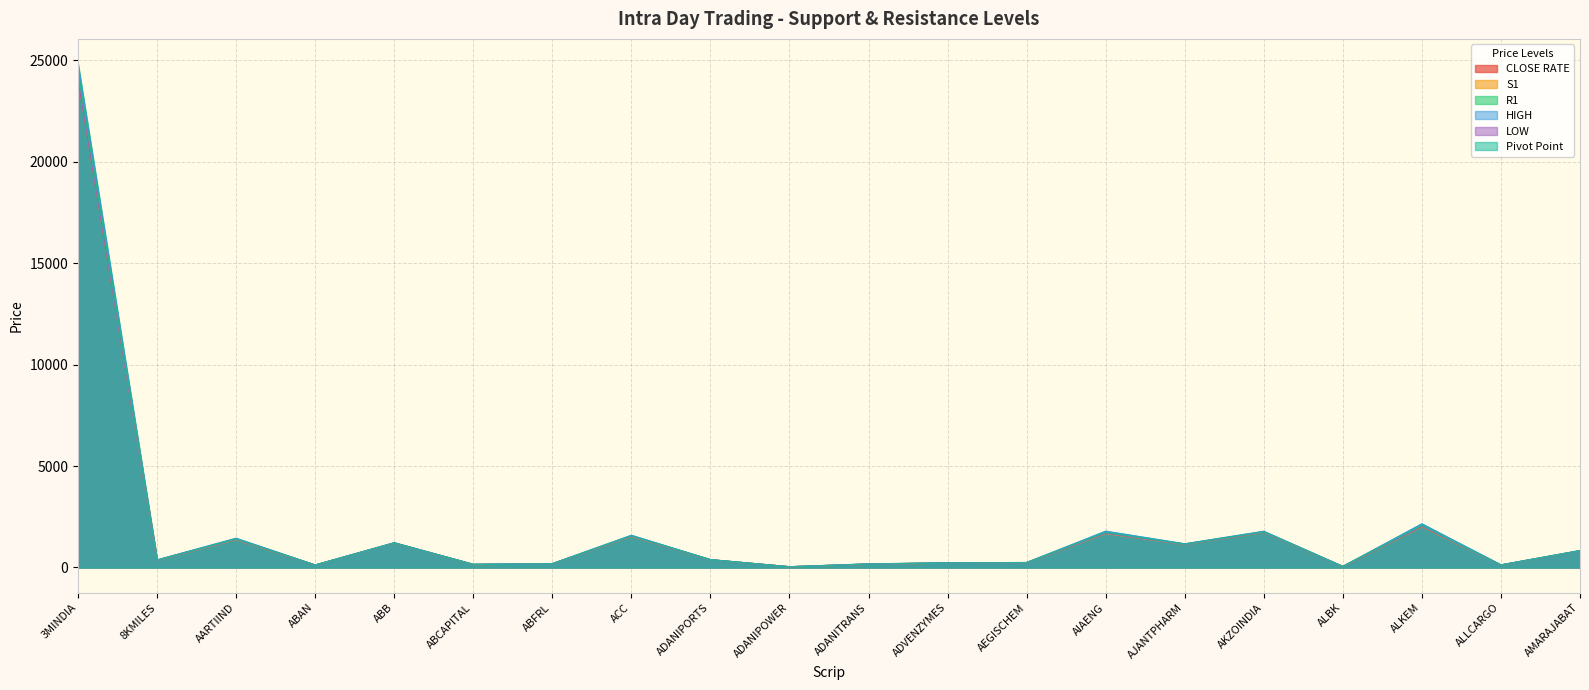

At which category is the sum across all series the highest?

3MINDIA